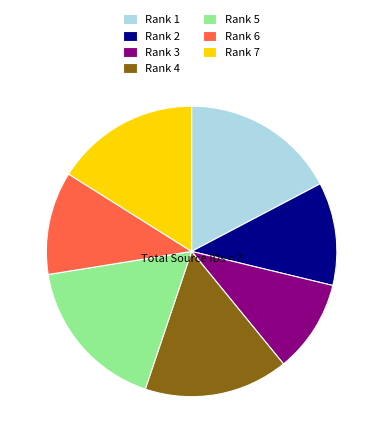

The Rank 5 slice represents 11% of the pie. True or false?

False